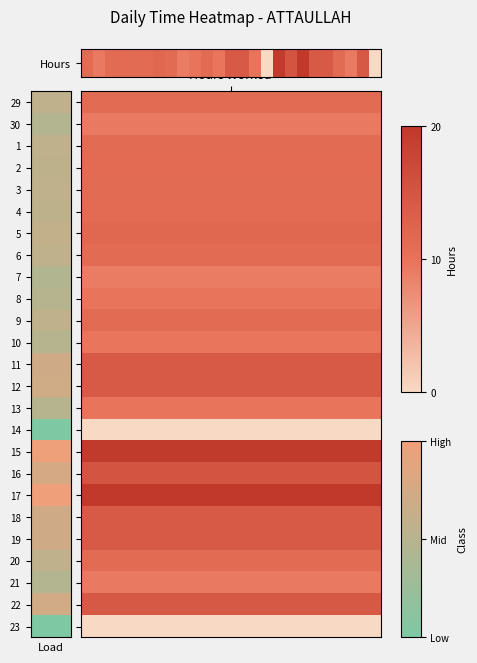

Which category has the highest value across all series?

18